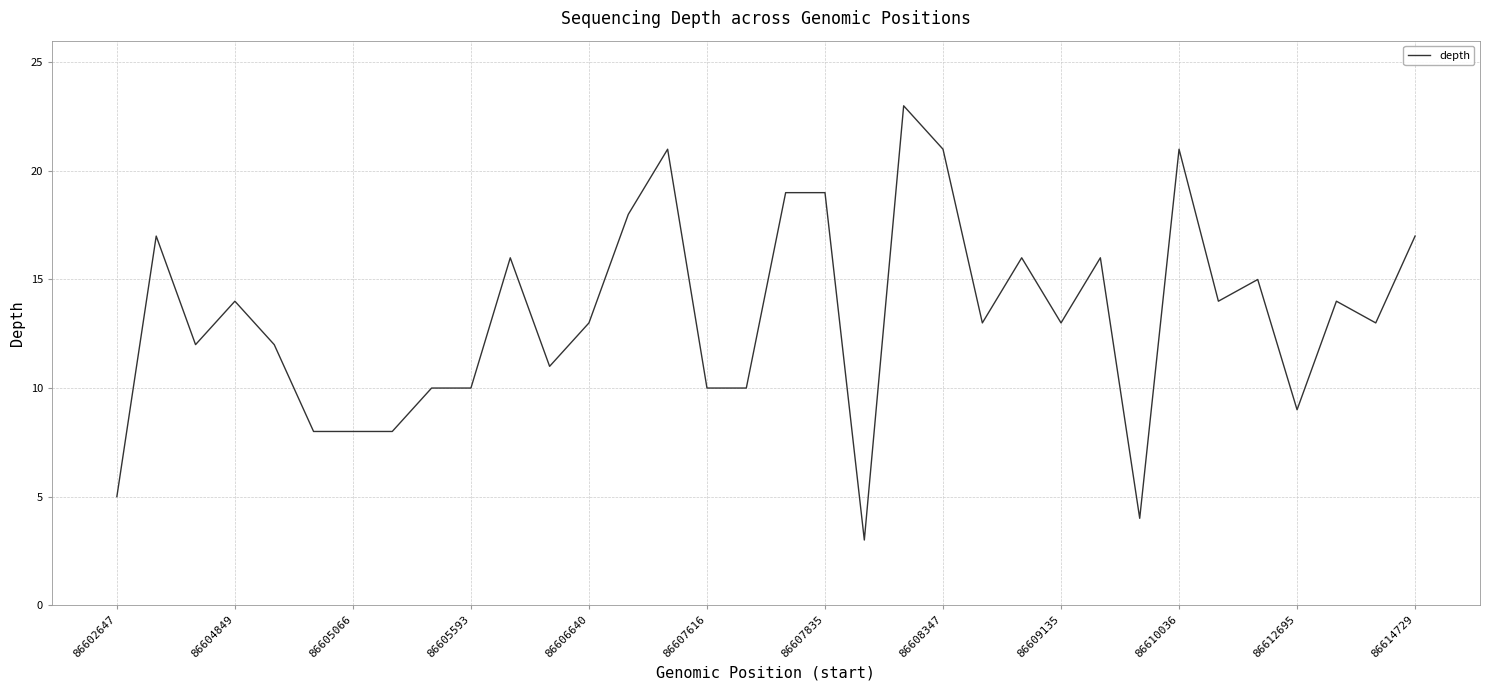

What is the difference between the maximum and minimum values?

20